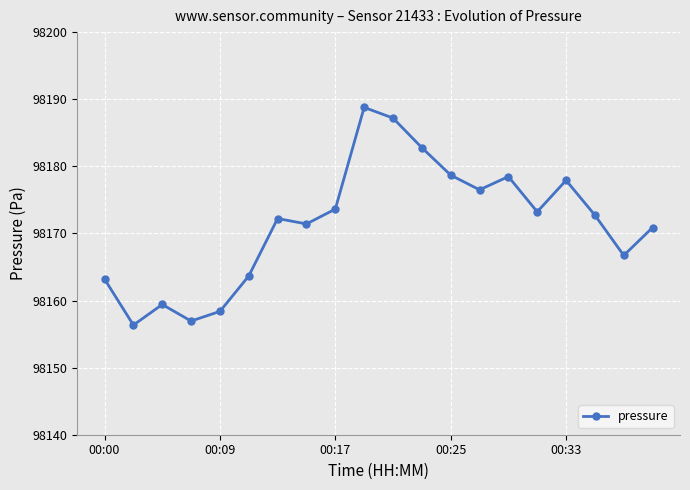

What is the maximum value shown in the chart?

98188.8